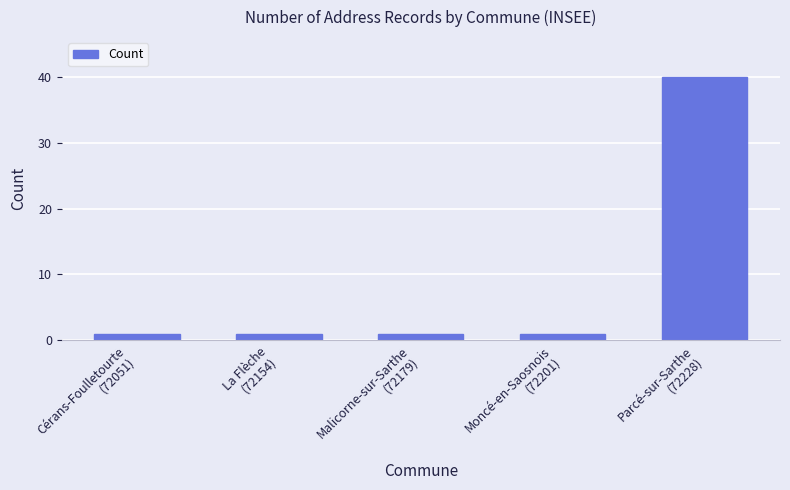

What is the average value?

9